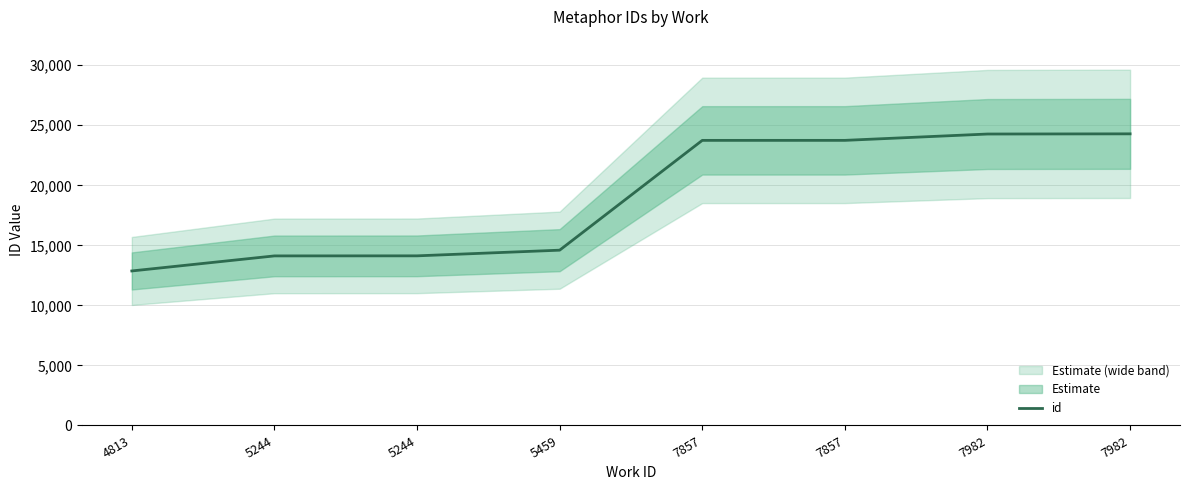

Which has a higher value, 7982 or 7857?

7982